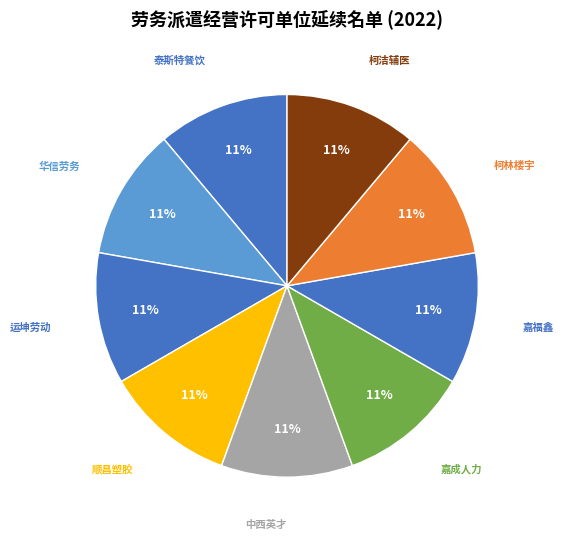

Approximately how many times larger is the value at 嘉成人力 compared to 顺昌塑胶?

1.0